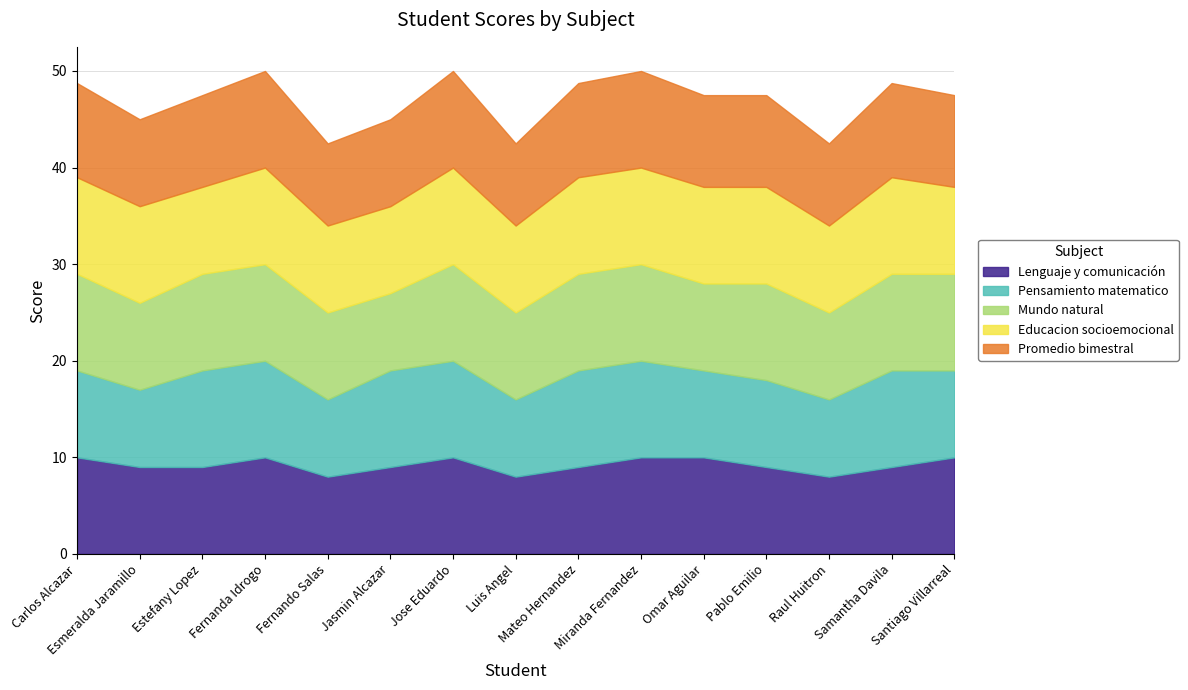

What is the difference between the second highest and second lowest values in the Mundo natural series?

1.0